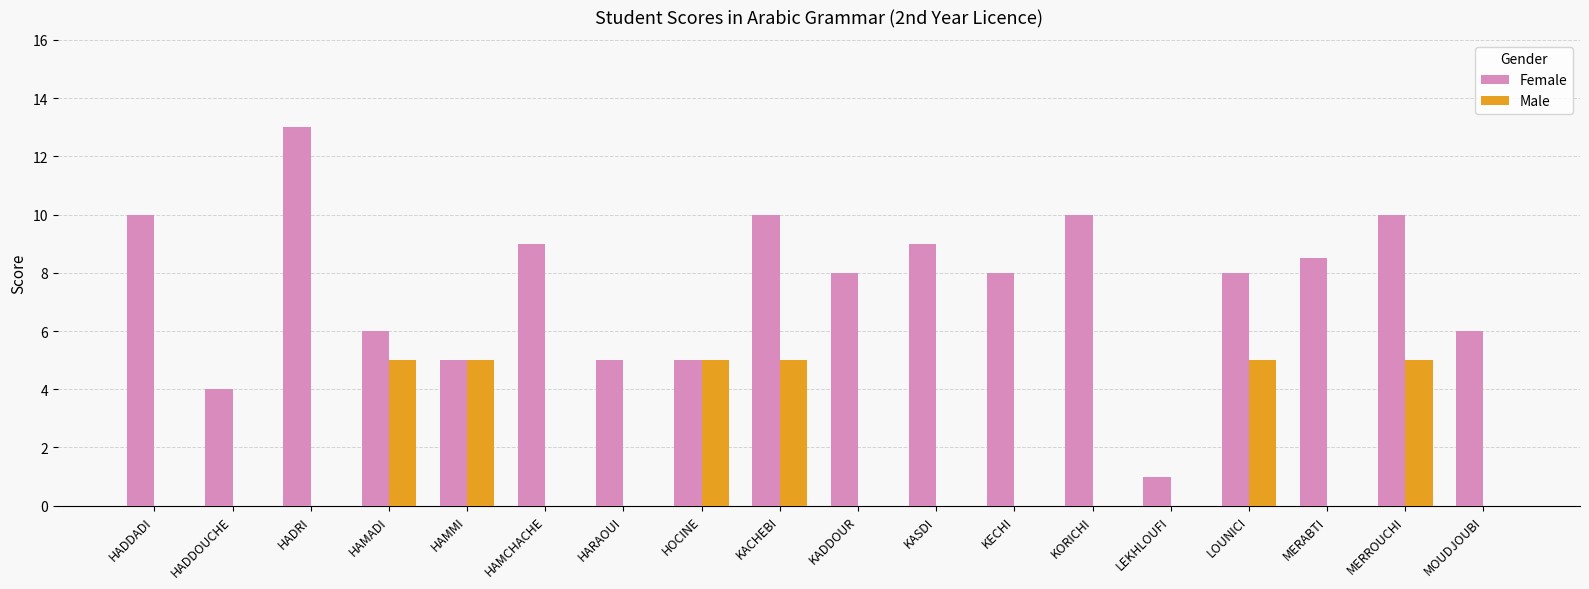

The value of Female at KECHI is 3.0. True or false?

False